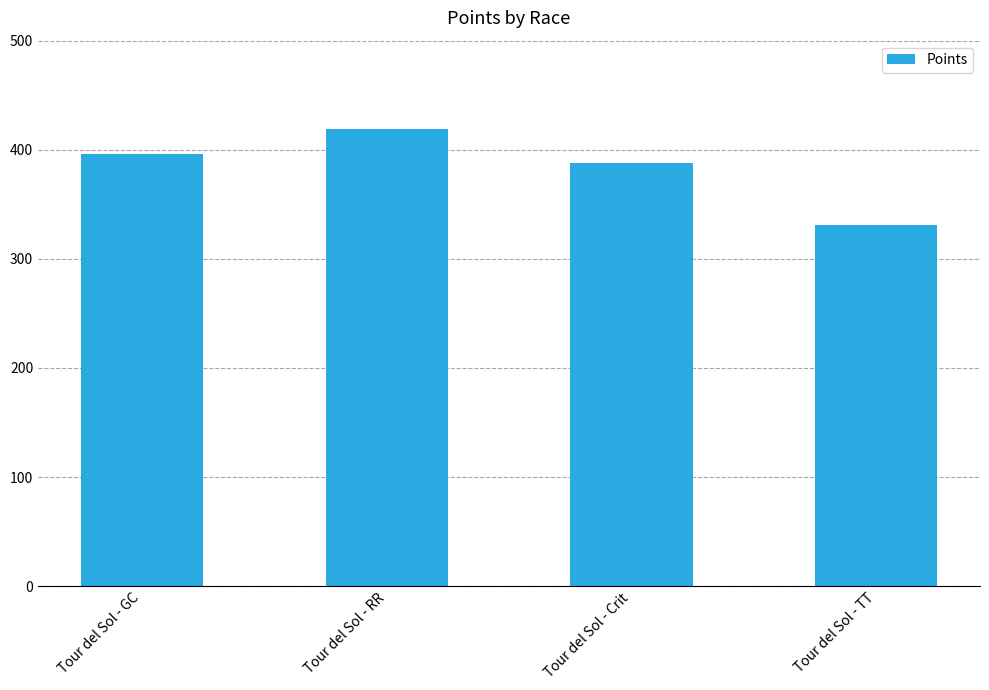

What is the maximum value shown in the chart?

419.0